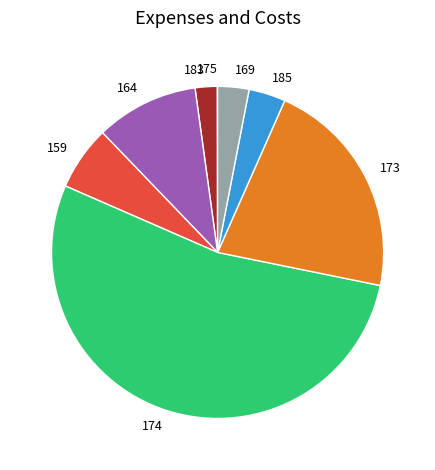

Combined, do 159 and 185 account for over 50%?

No